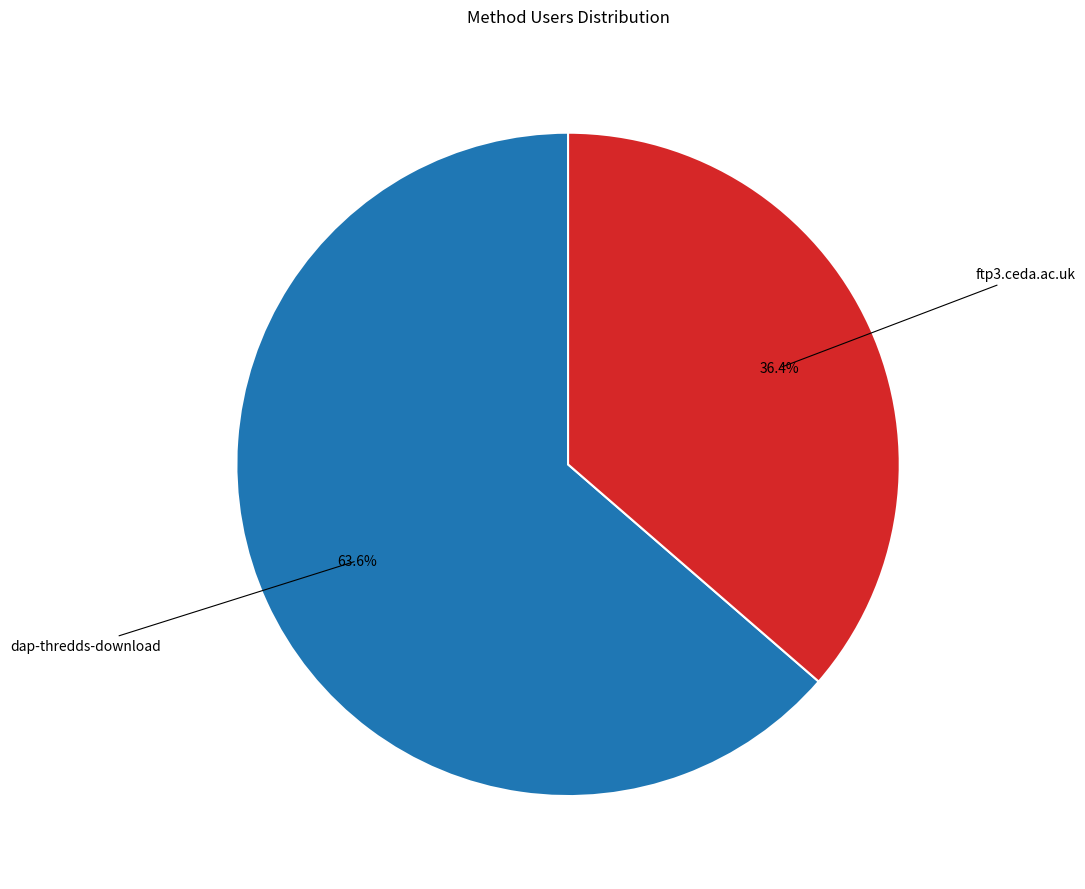

What is the largest slice in the pie chart?

dap-thredds-download